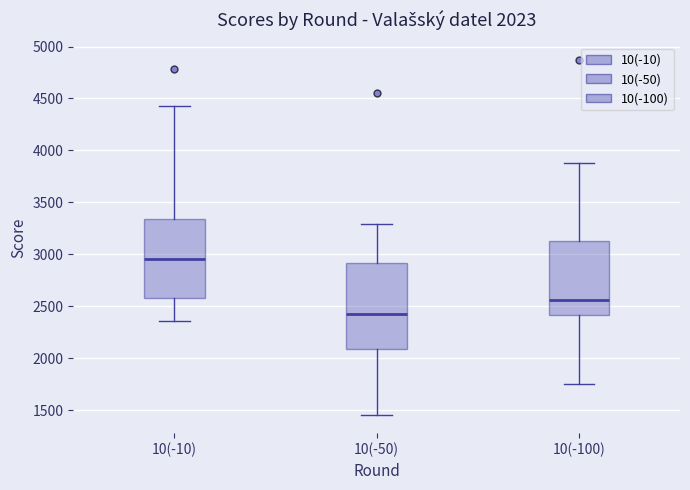

Comparing the boxes themselves (not the whiskers), which one is the tallest?

10(-50)